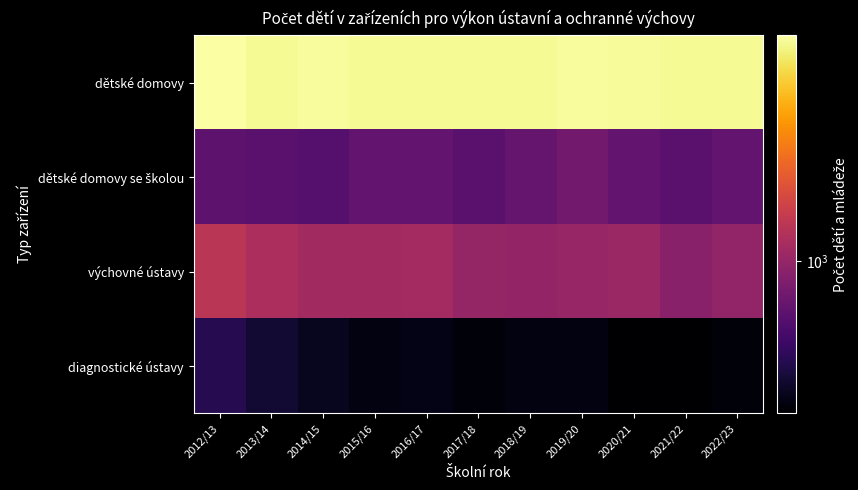

Which series has the largest range (max minus min)?

výchovné ústavy